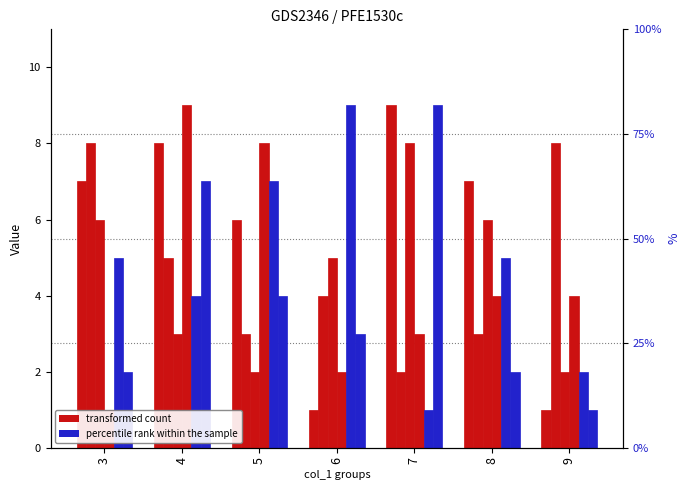

Where is col_4 nearest to the value 5?

5